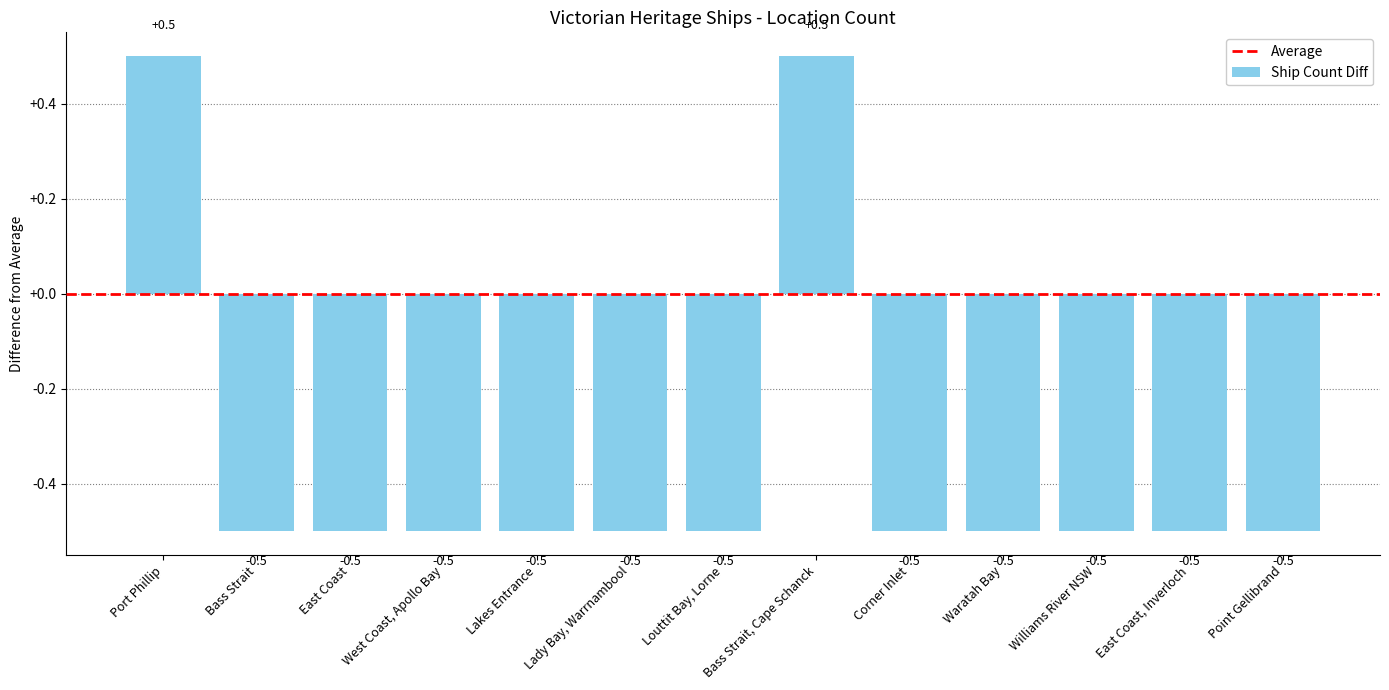

What is the difference between the second highest and minimum values?

1.0